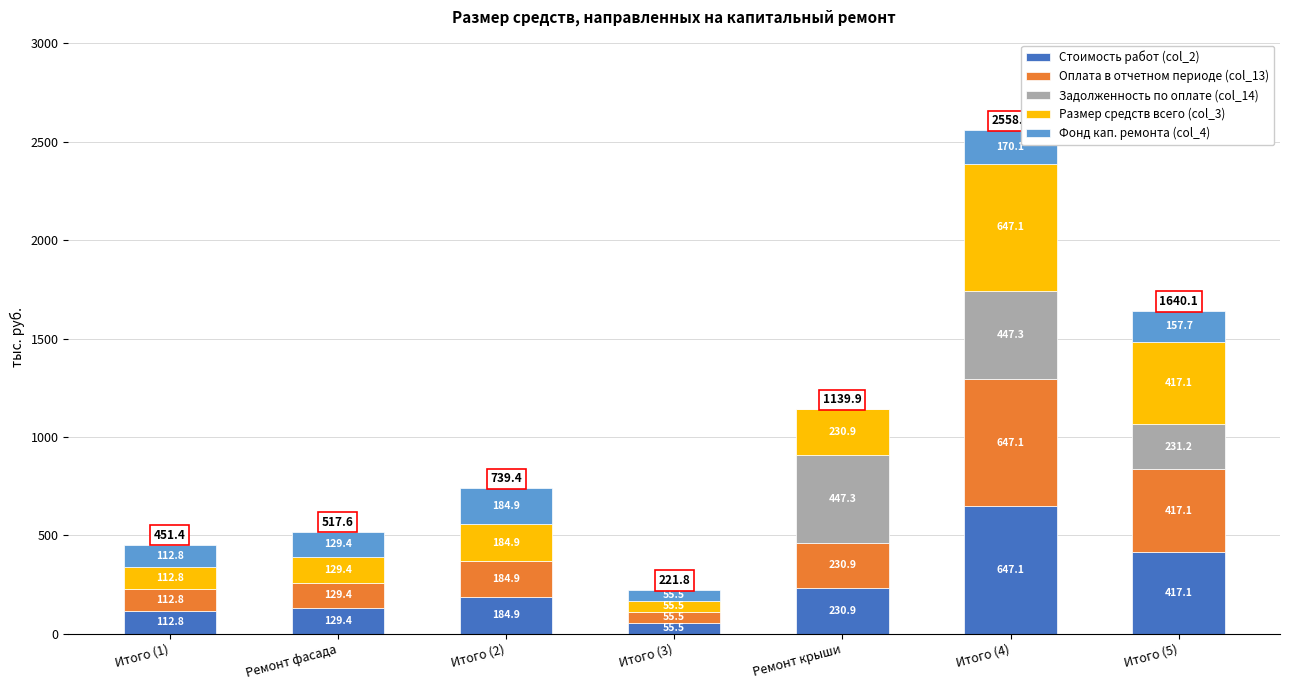

Reading left to right, list the values for the Стоимость работ (col_2) series.

Итого (1)=112.8	Ремонт фасада=129.4	Итого (2)=184.9	Итого (3)=55.5	Ремонт крыши=230.9	Итого (4)=647.1	Итого (5)=417.1